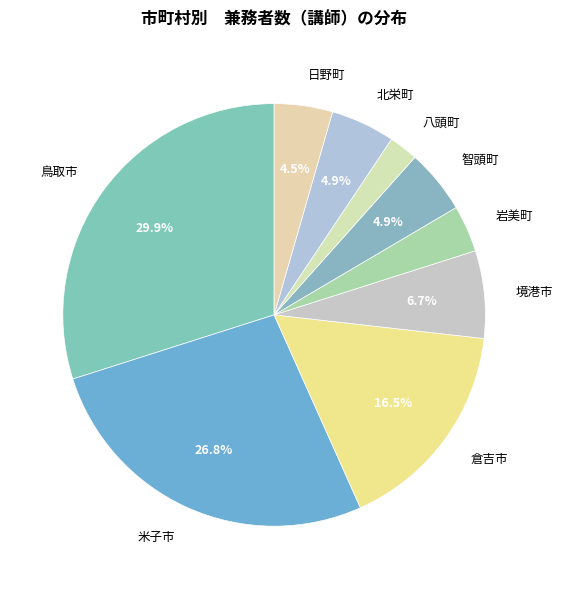

Count the number of slices in the pie.

9